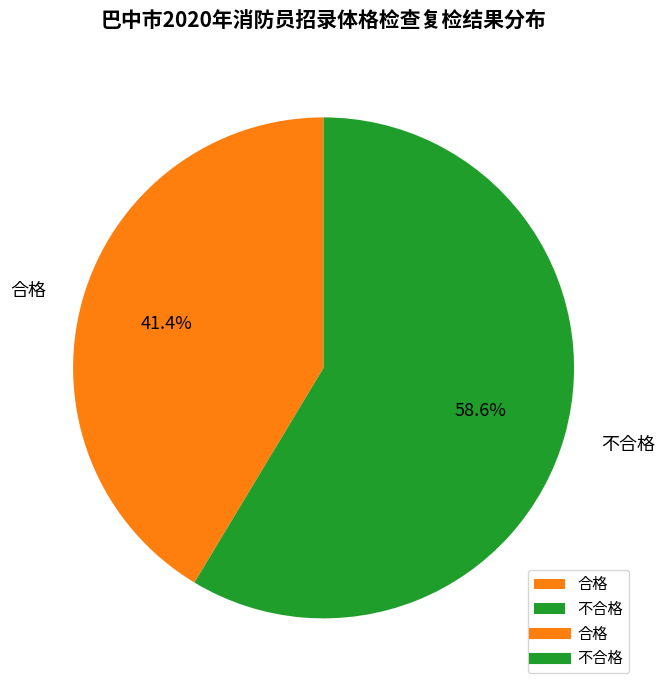

What is the ratio of the value at 合格 to the value at 不合格?

0.7